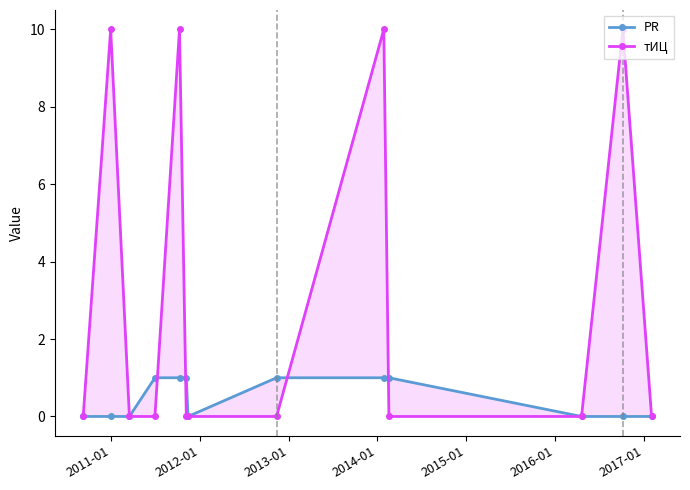

Which series has the largest range (max minus min)?

тИЦ